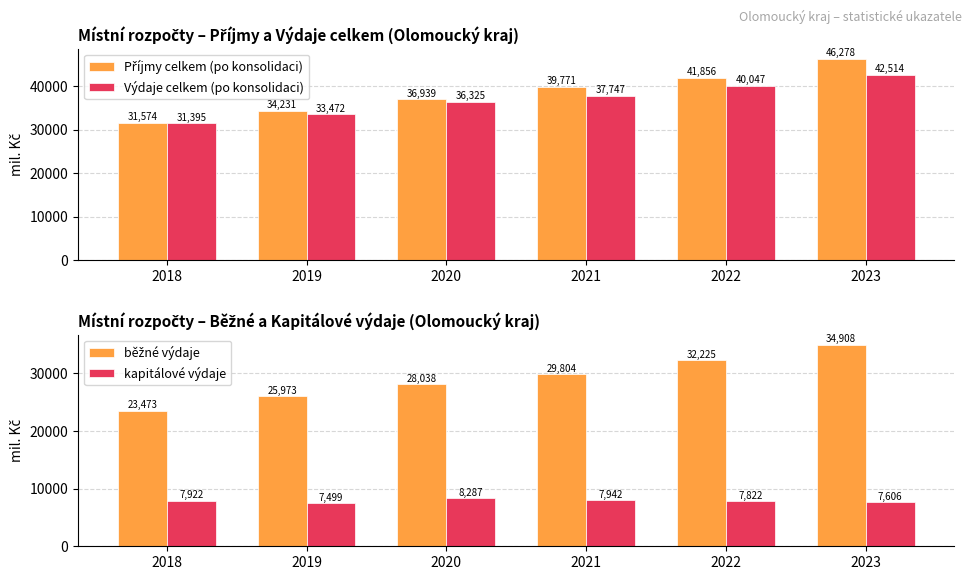

Where does the kapitálové výdaje series first go above 7921?

2018